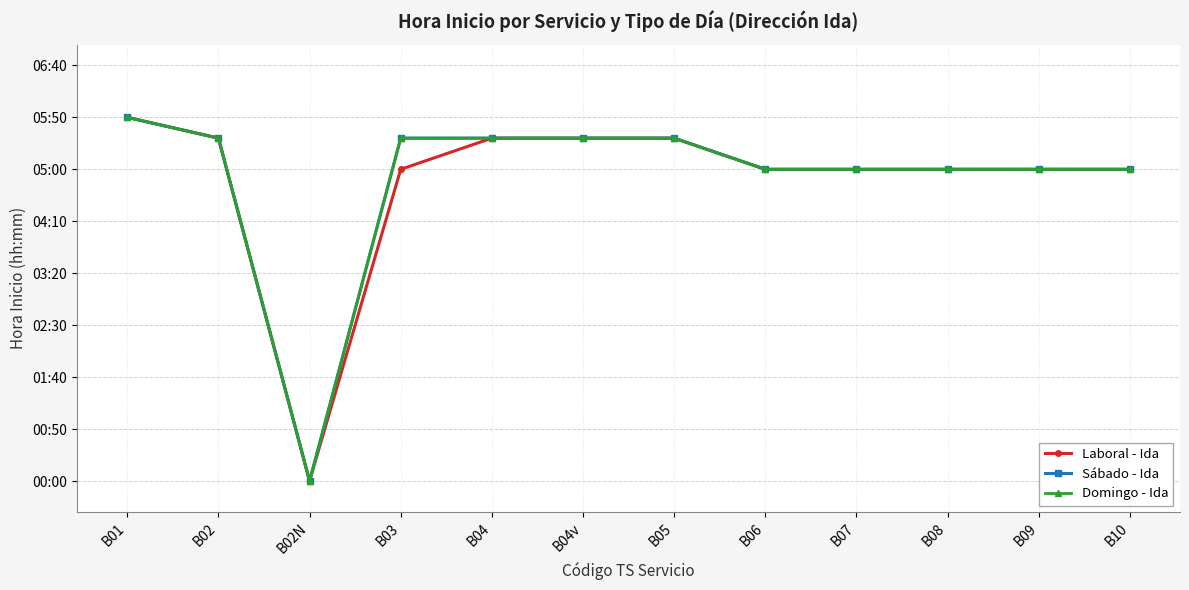

Does the chart have visible grid lines?

Yes